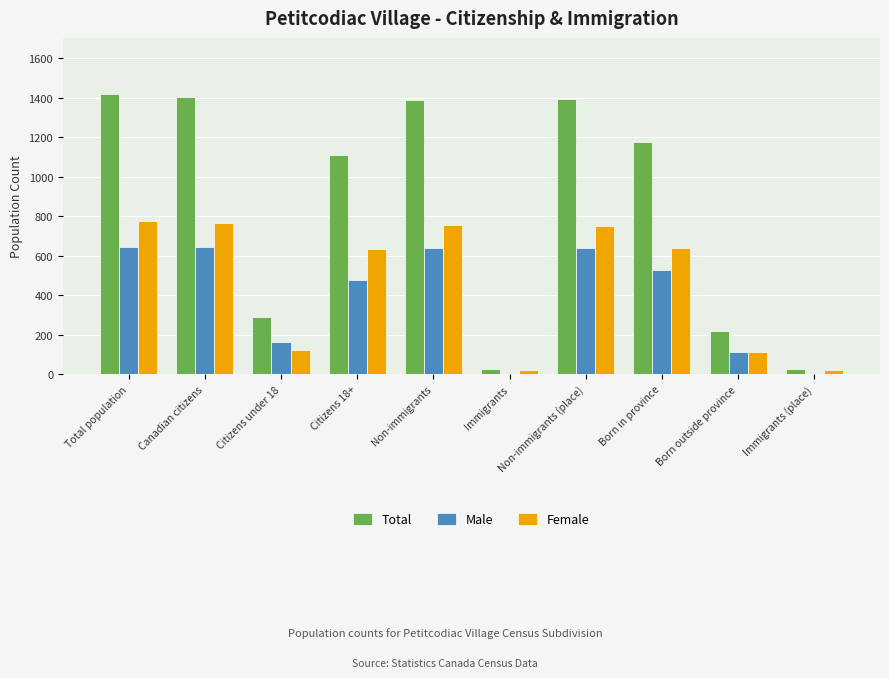

The Female series shows 765 at Canadian citizens. True or false?

True